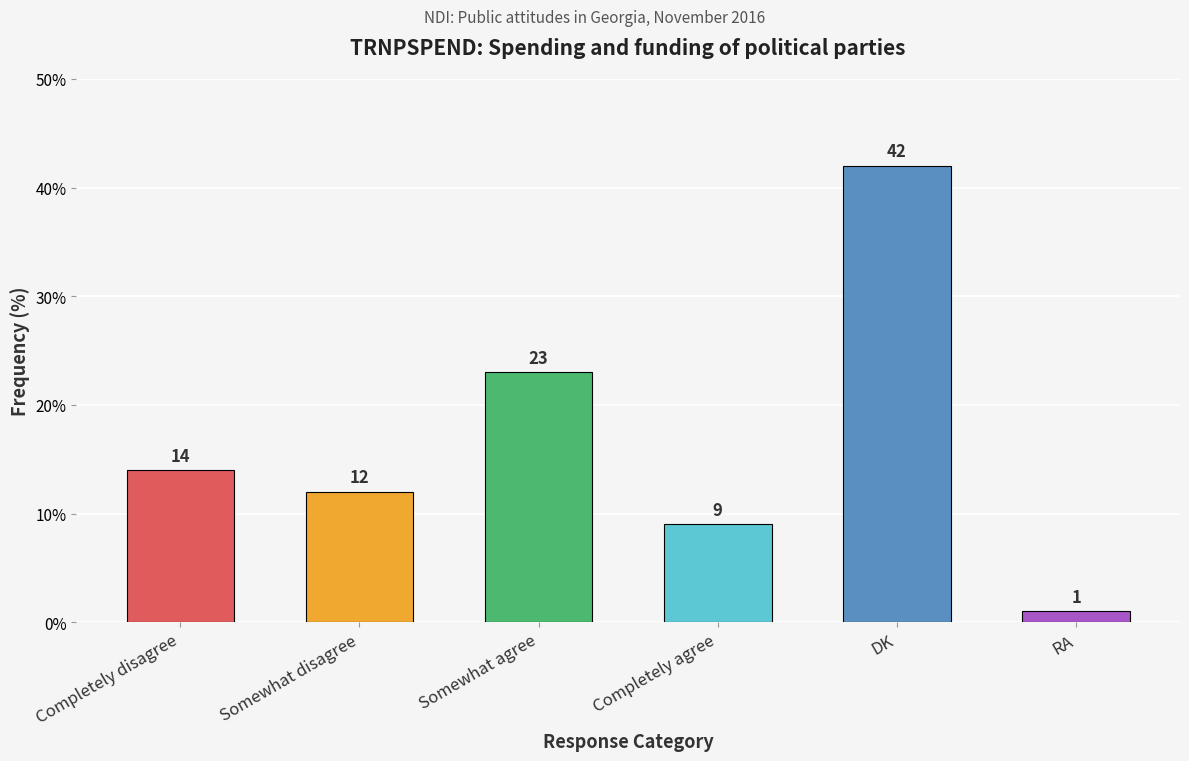

How many values are below 14?

3